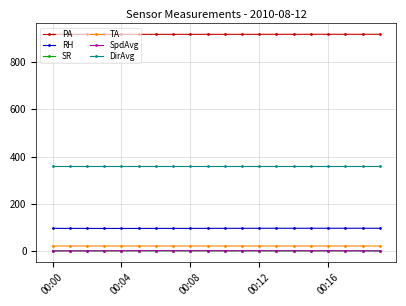

True or false: PA and SpdAvg cross at least once.

False